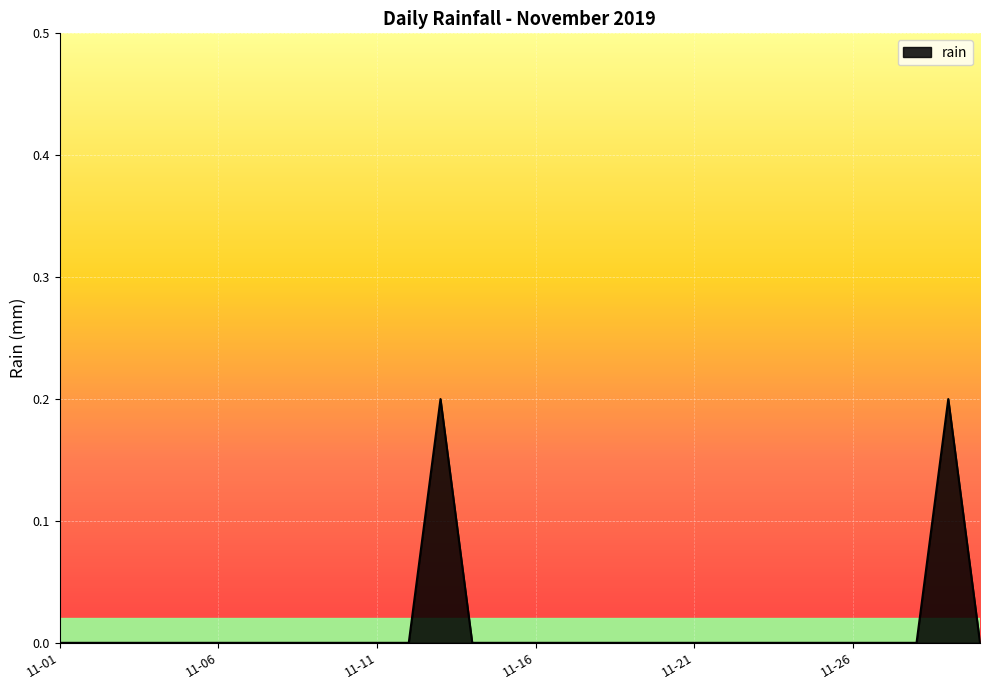

What is the sum of all values?

0.4